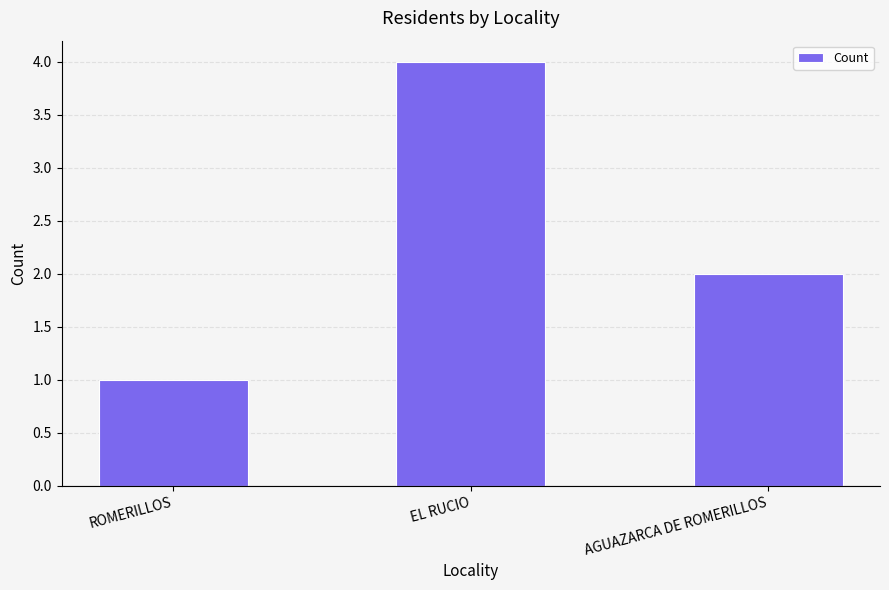

At which category does the chart reach its peak across all series?

EL RUCIO